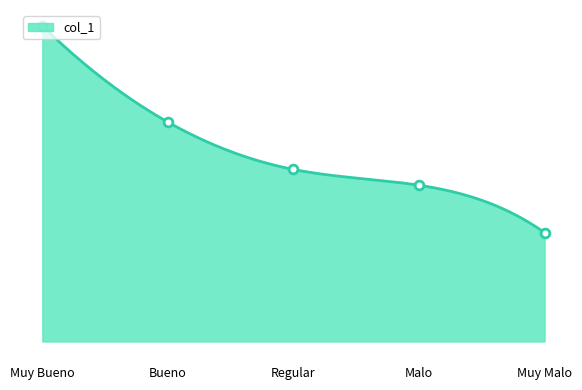

What is the change in value from Regular to Muy Malo?

-4.0